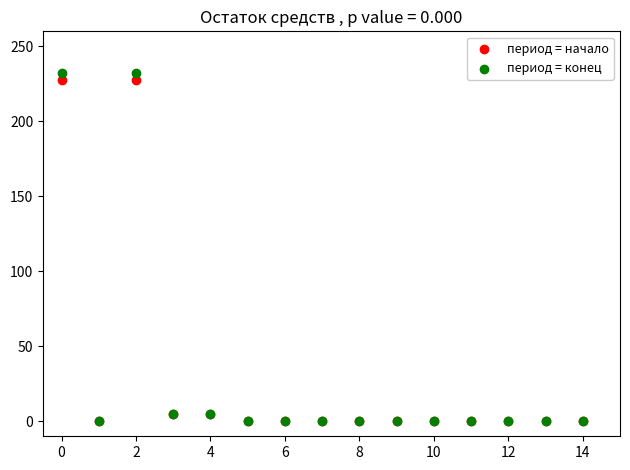

Which series has the largest Y range (max minus min)?

период = конец